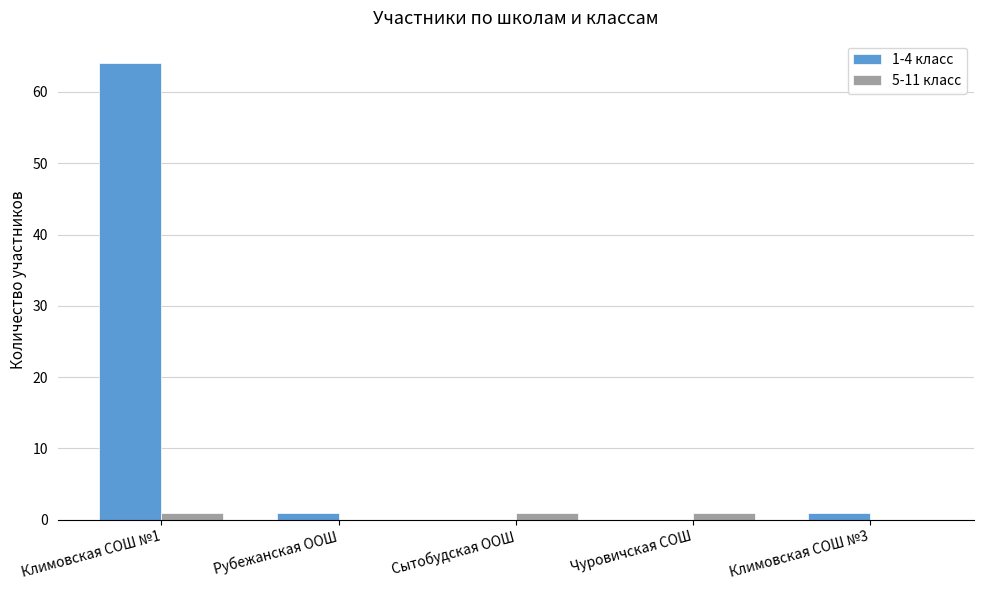

What is the difference between the 1-4 класс values at Чуровичская СОШ and Рубежанская ООШ?

1